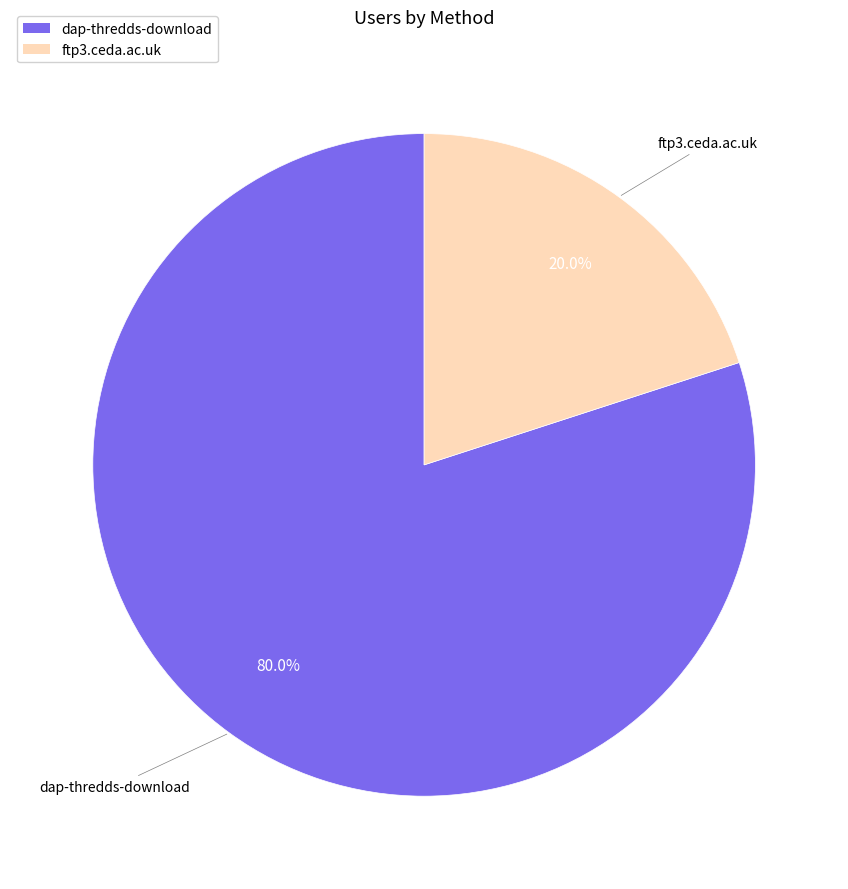

How many segments does this pie chart have?

2